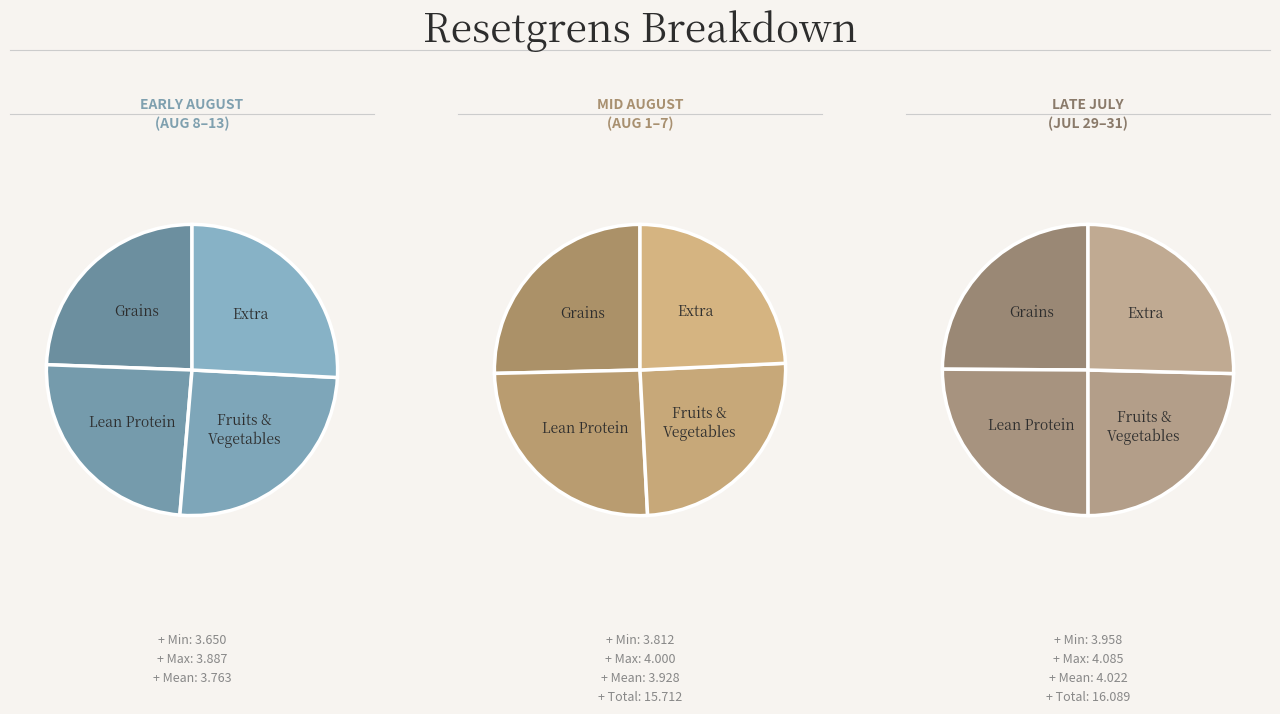

To the nearest percent, what is the difference between the largest and smallest slice percentages?

1%